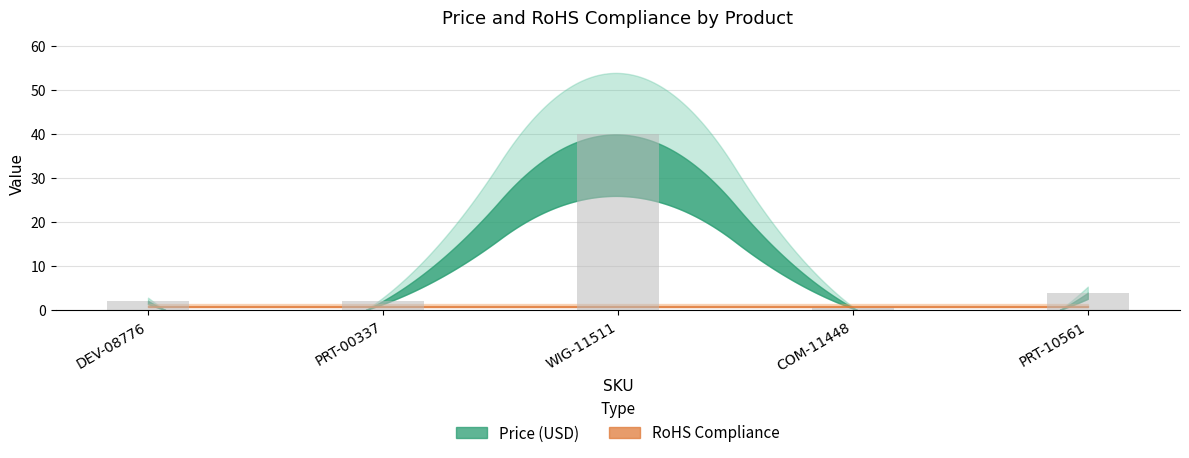

Which category has the lowest value across all series?

COM-11448